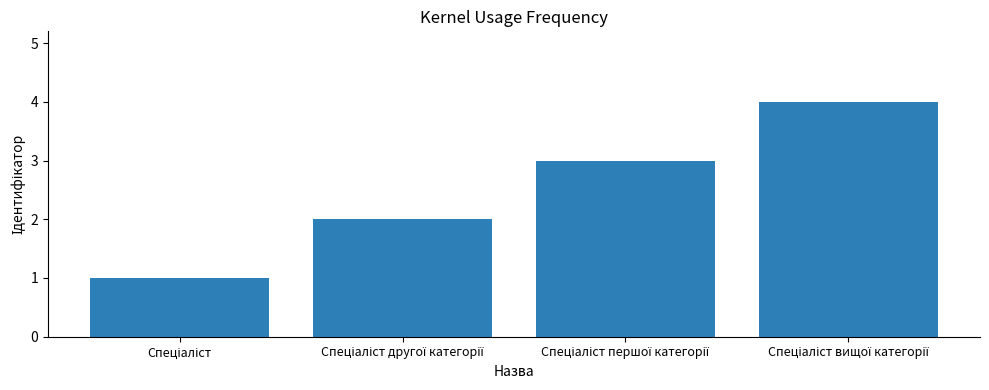

What is the sum of all values?

10